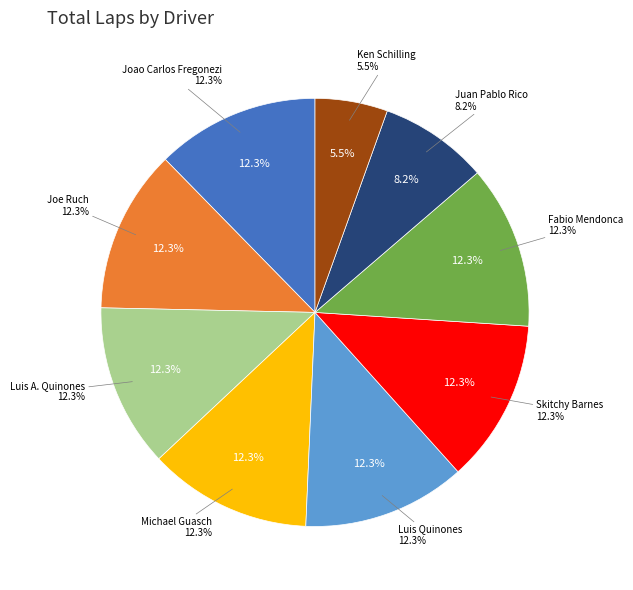

The MAS slice represents 1% of the pie. True or false?

False